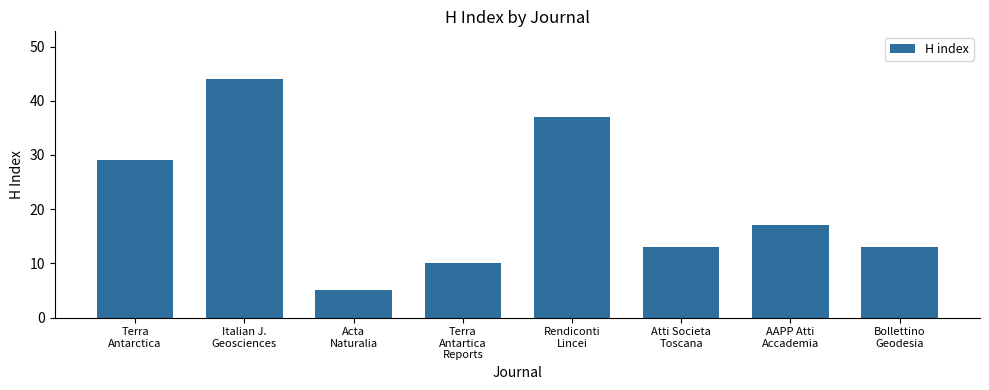

How many values are below 17?

4